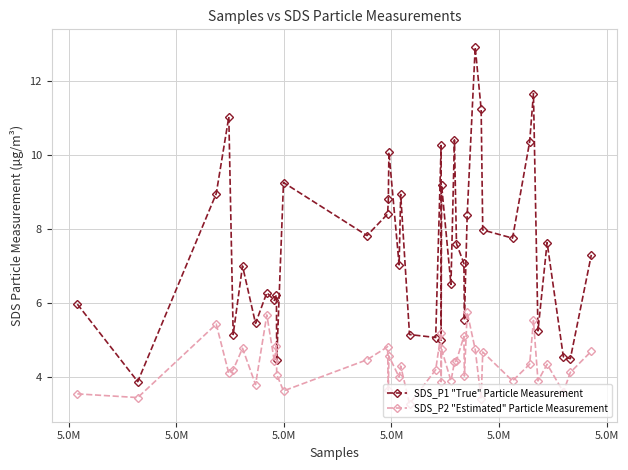

True or false: SDS_P2 "Estimated" Particle Measurement has more than 2 interior local peaks.

True